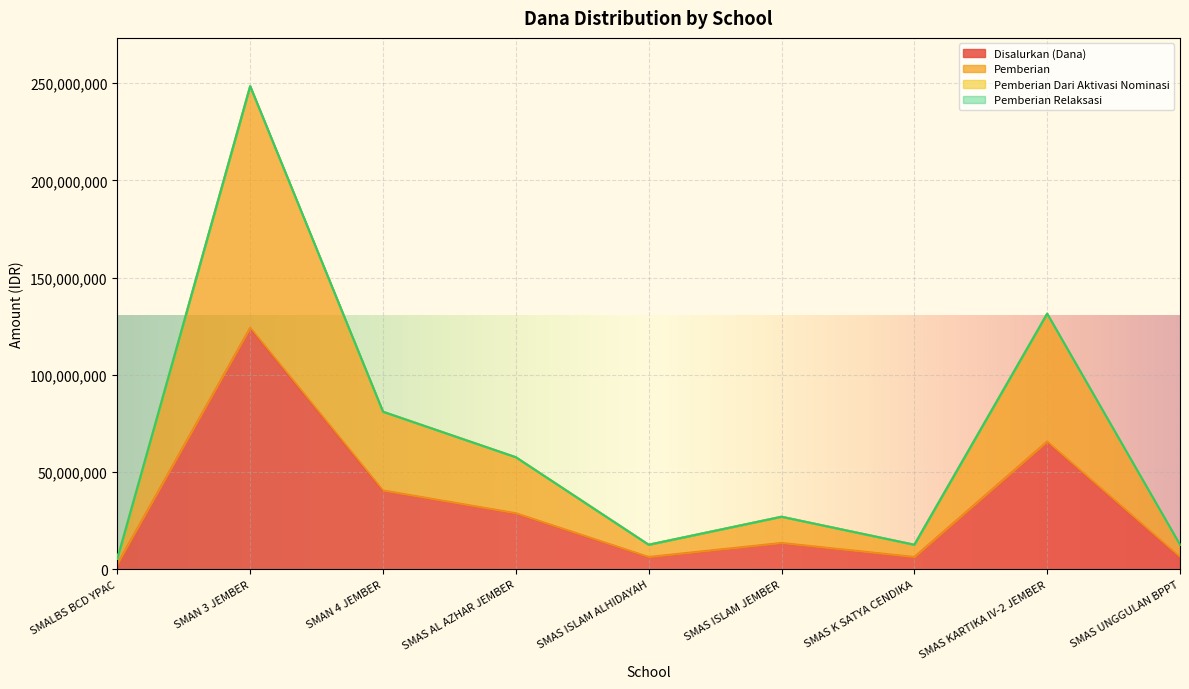

What is the difference between the maximum and second lowest values in the Disalurkan (Dana) series?

117900000